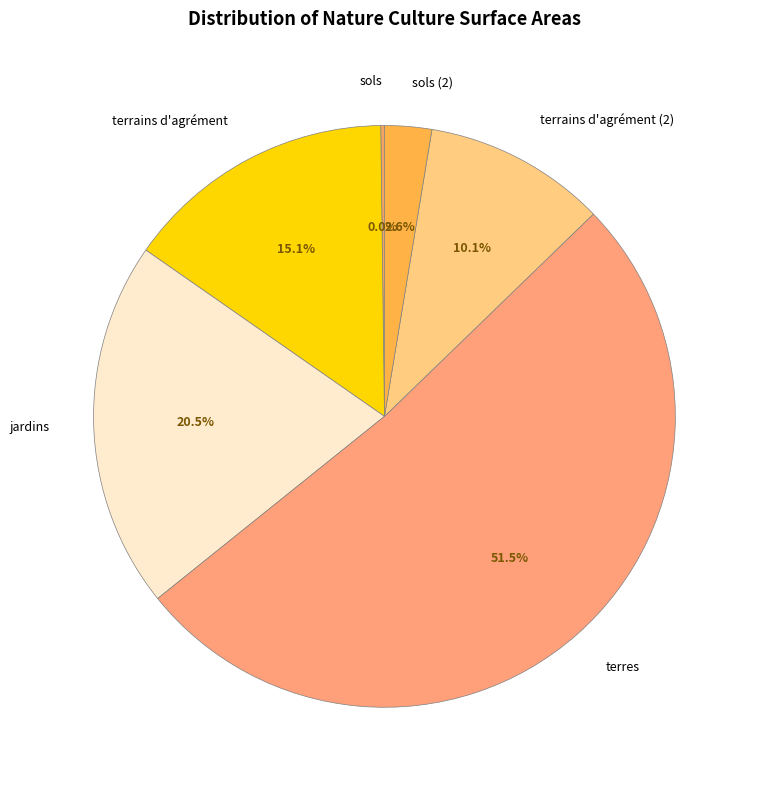

What is the smallest slice in the pie chart?

sols